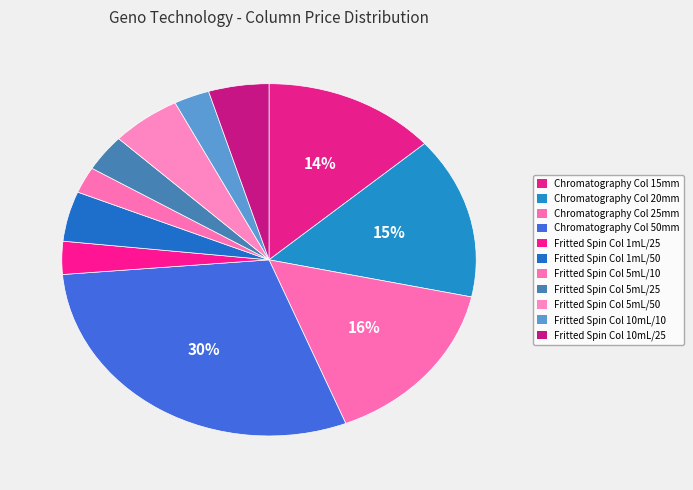

How many slices are in this pie chart?

11